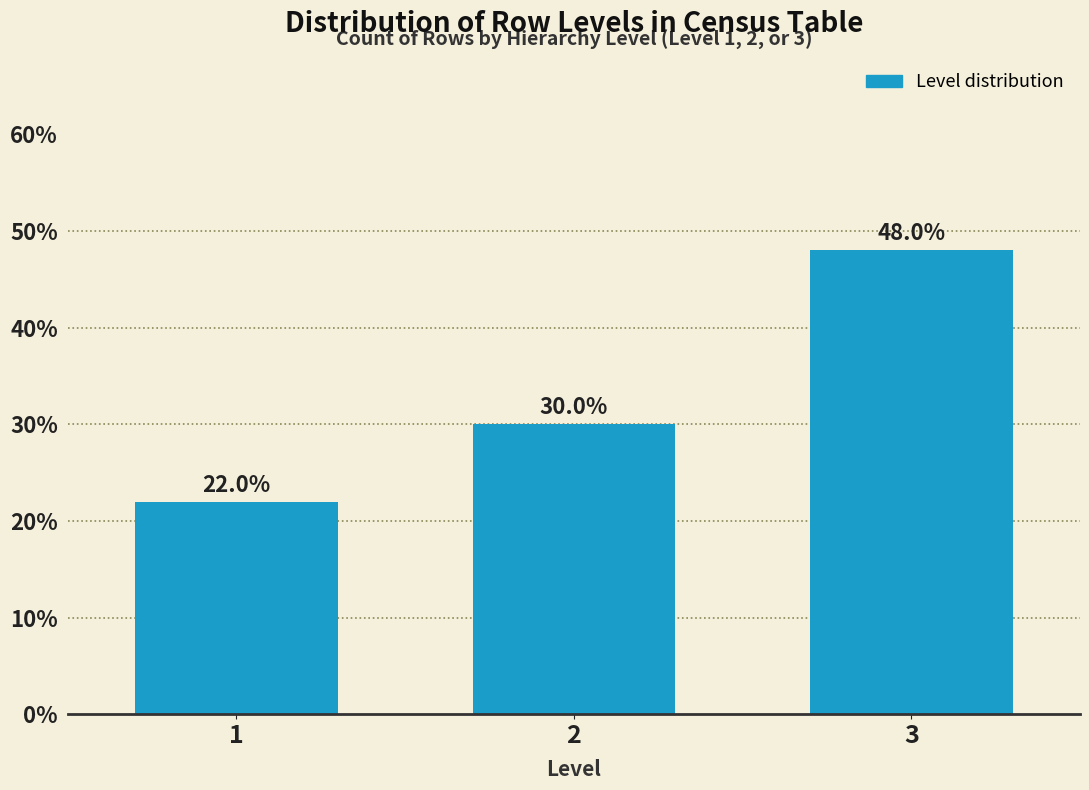

Reading left to right, list all the values displayed in this chart.

1=22	2=30	3=48